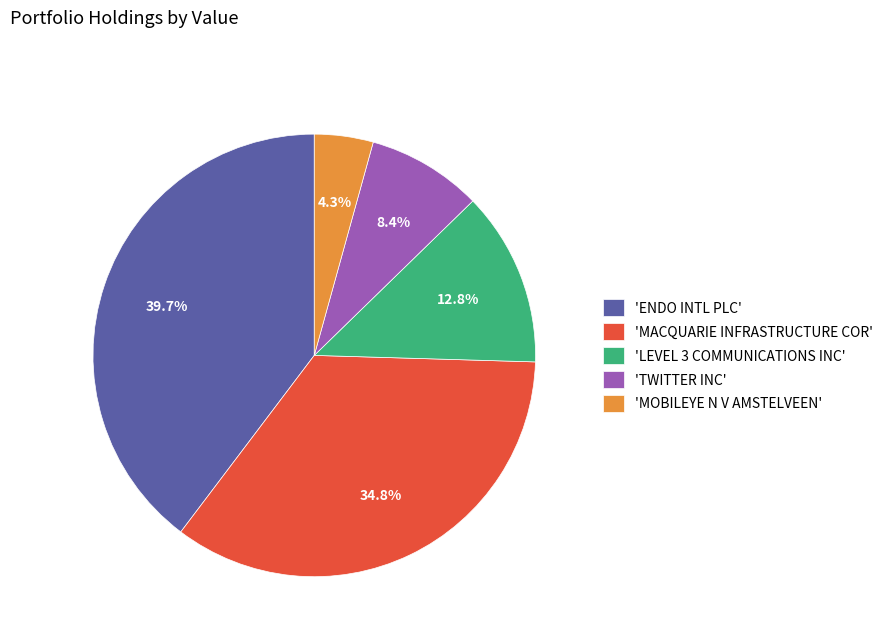

Which has a higher value, 'ENDO INTL PLC' or 'MACQUARIE INFRASTRUCTURE COR'?

'ENDO INTL PLC'